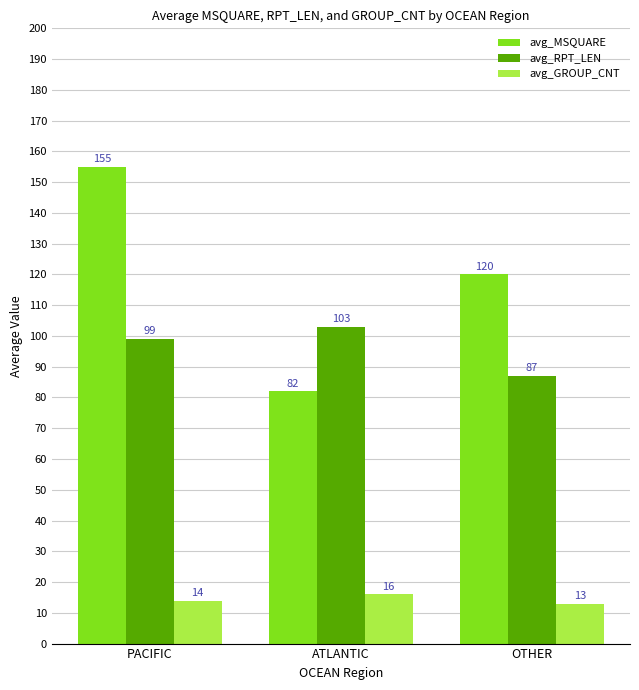

What is the difference between the maximum and second lowest values in the avg_GROUP_CNT series?

2